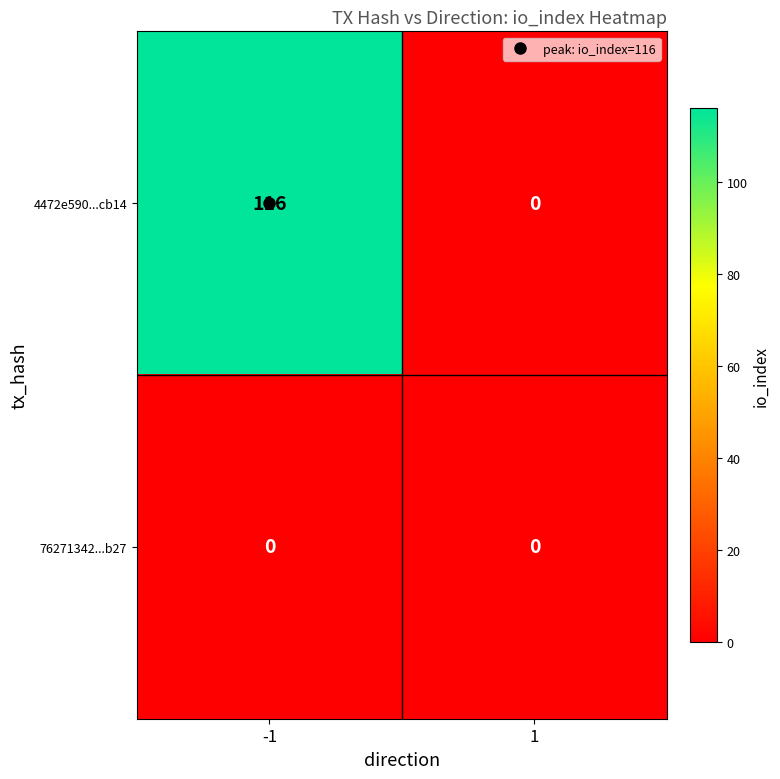

Which series changed the most between -1 and 1?

4472e590...cb14